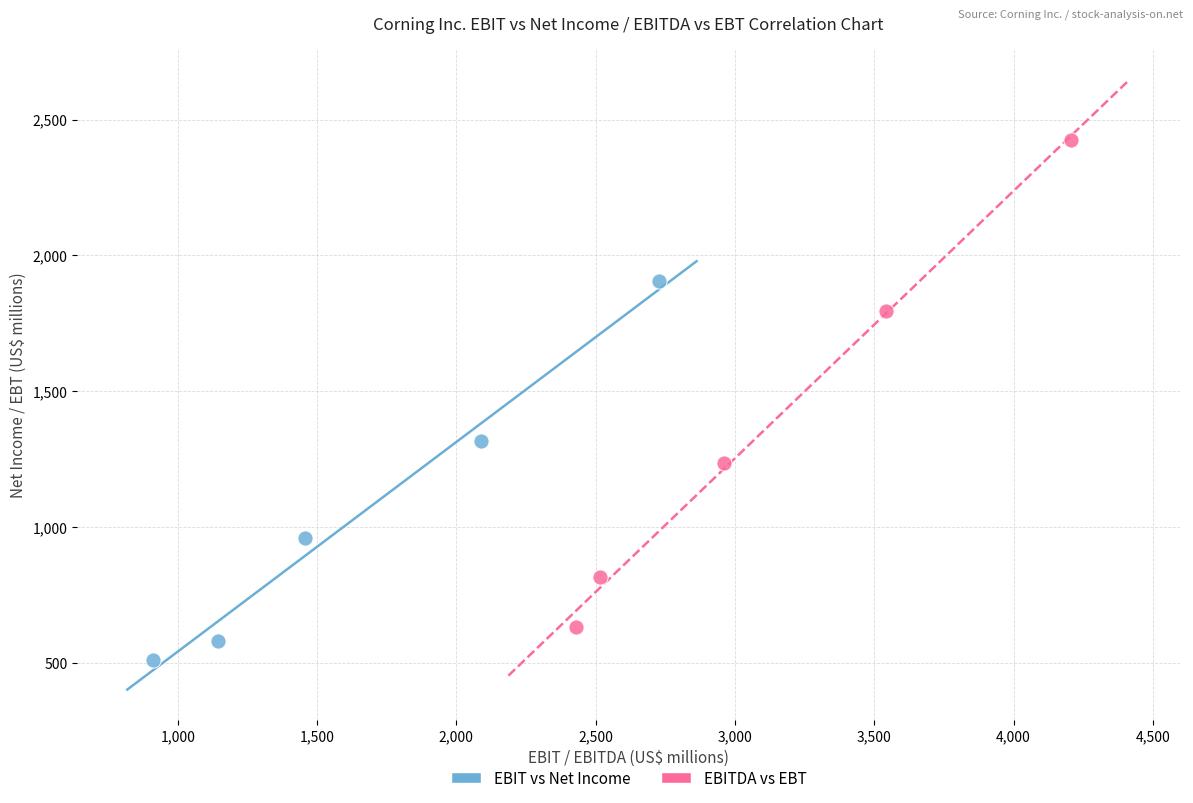

Which series has the largest Y range (max minus min)?

EBITDA vs EBT